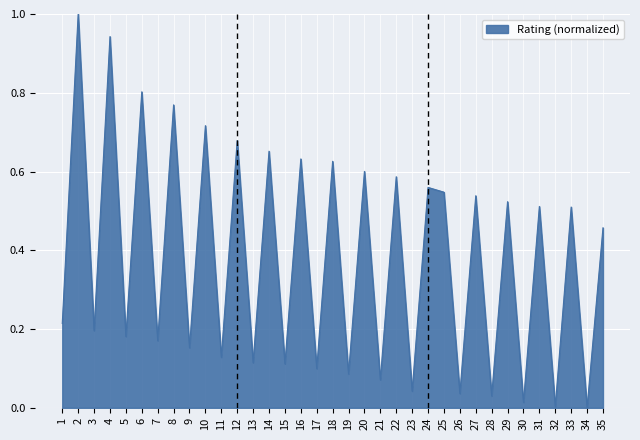

What is the change in value from 5 to 27?

+0.4